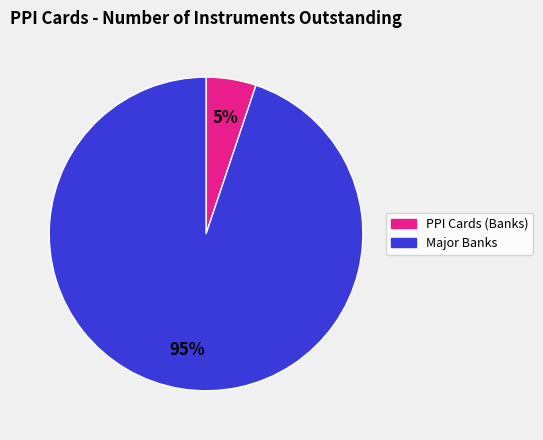

To the nearest percent, what is the average slice percentage?

50%